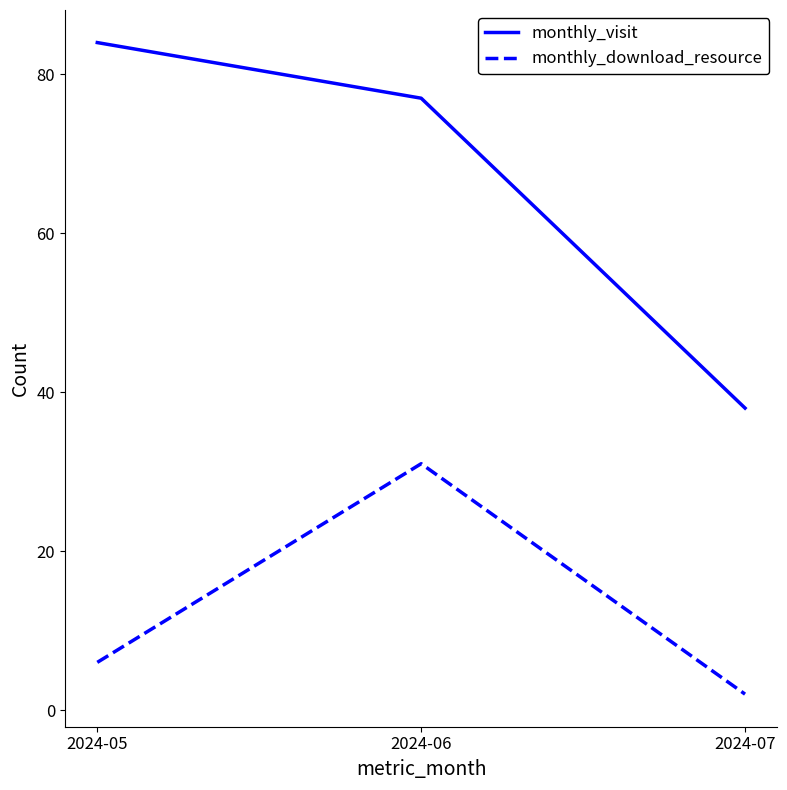

What is the total value across all series at 2024-06?

108